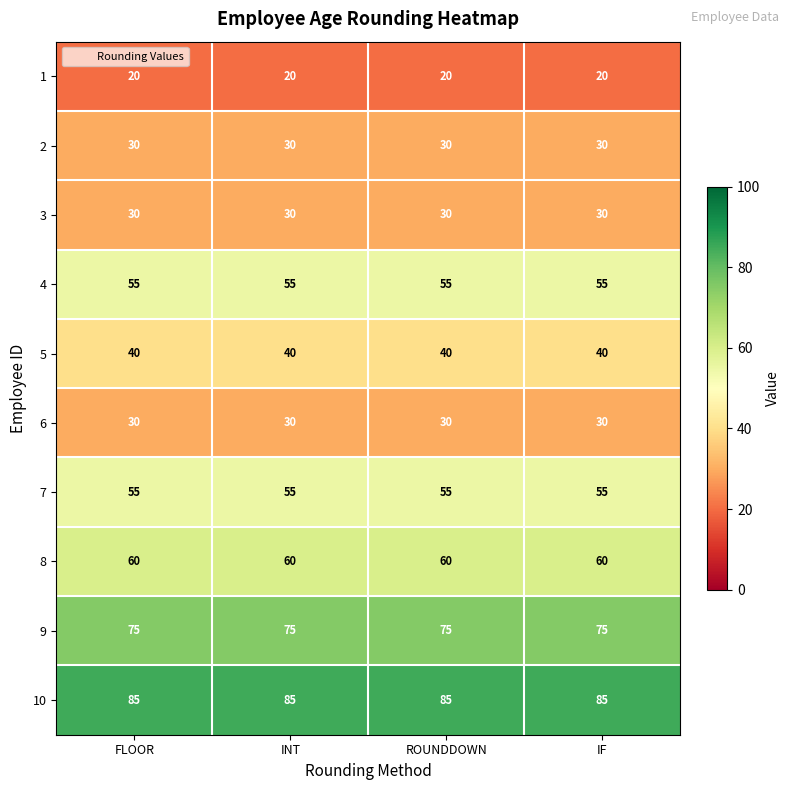

How many distinct data groups are displayed?

10